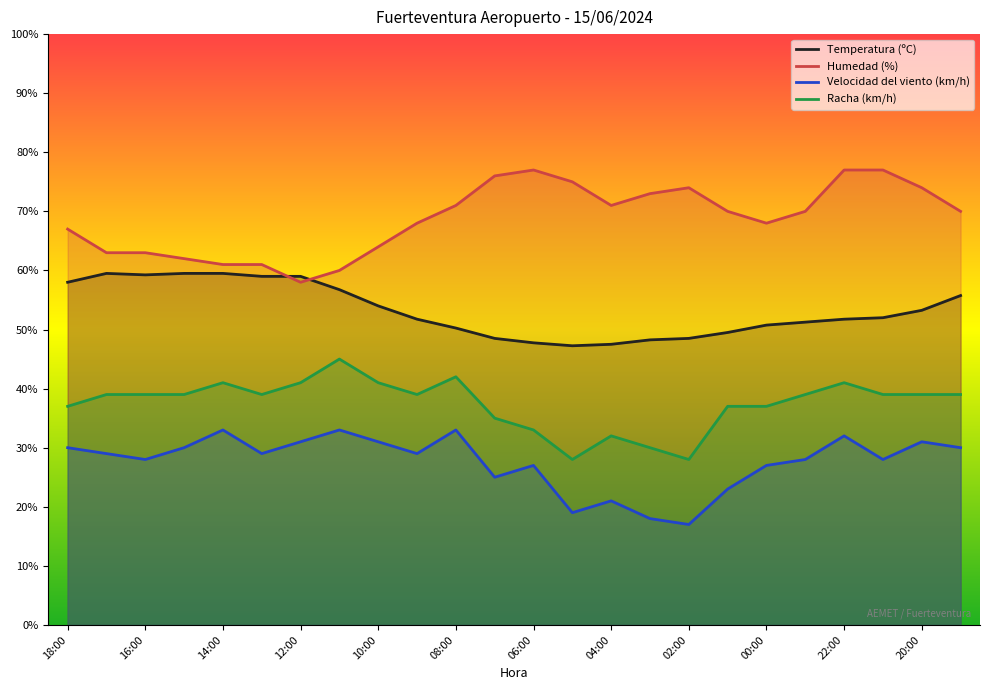

Reading right to left, extract all data points from this chart.

Temperatura (ºC): 55.8	53.2	52.0	51.7	51.2	50.8	49.5	48.5	48.3	47.5	47.2	47.8	48.5	50.3	51.7	54.0	56.8	59.0	59.0	59.5	59.5	59.2	59.5	58.0
Humedad (%): 70.0	74.0	77.0	77.0	70.0	68.0	70.0	74.0	73.0	71.0	75.0	77.0	76.0	71.0	68.0	64.0	60.0	58.0	61.0	61.0	62.0	63.0	63.0	67.0
Velocidad del viento (km/h): 30.0	31.0	28.0	32.0	28.0	27.0	23.0	17.0	18.0	21.0	19.0	27.0	25.0	33.0	29.0	31.0	33.0	31.0	29.0	33.0	30.0	28.0	29.0	30.0
Racha (km/h): 39.0	39.0	39.0	41.0	39.0	37.0	37.0	28.0	30.0	32.0	28.0	33.0	35.0	42.0	39.0	41.0	45.0	41.0	39.0	41.0	39.0	39.0	39.0	37.0